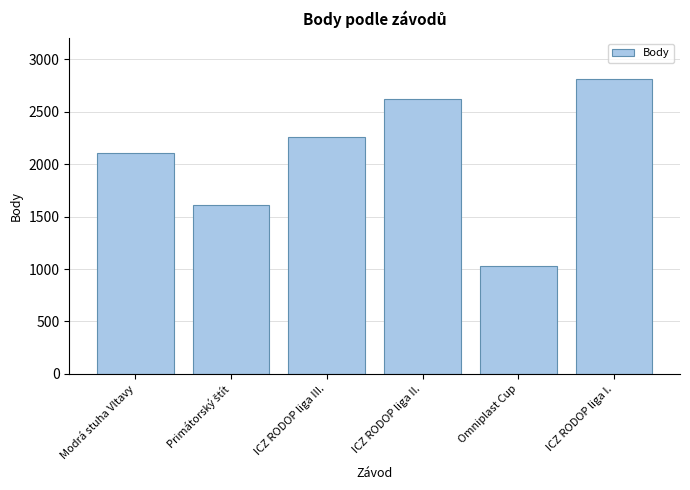

What is the minimum value shown in the chart?

1032